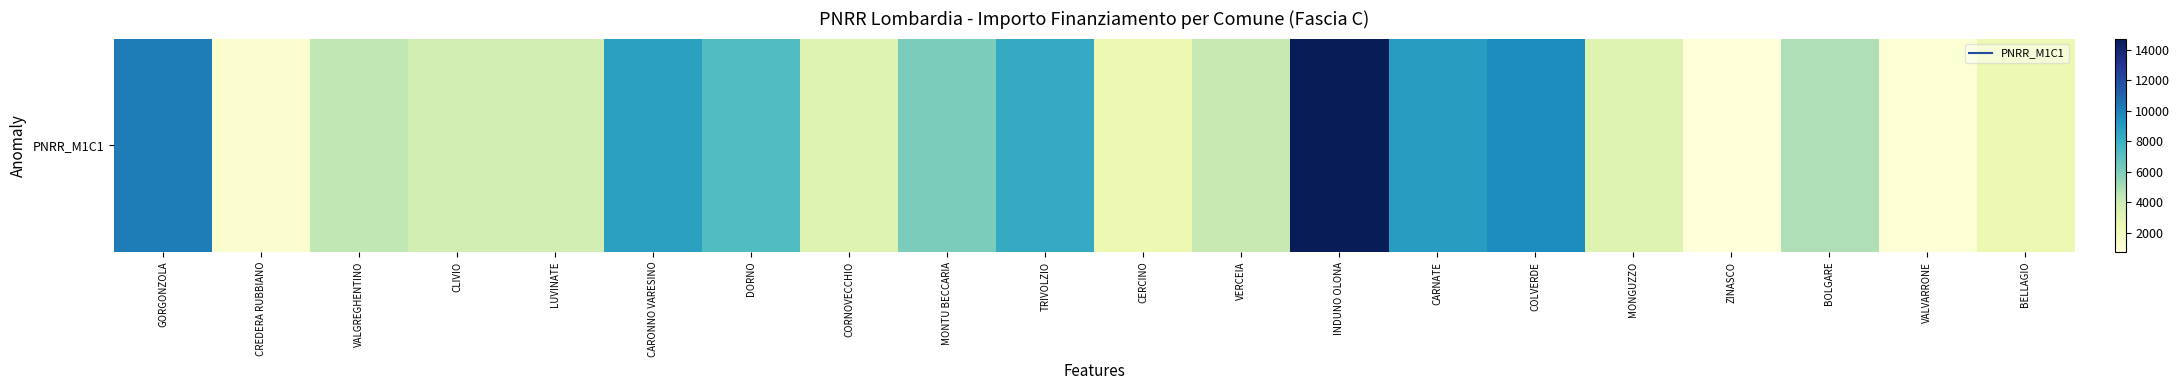

Between LUVINATE and CERCINO, which is larger?

LUVINATE